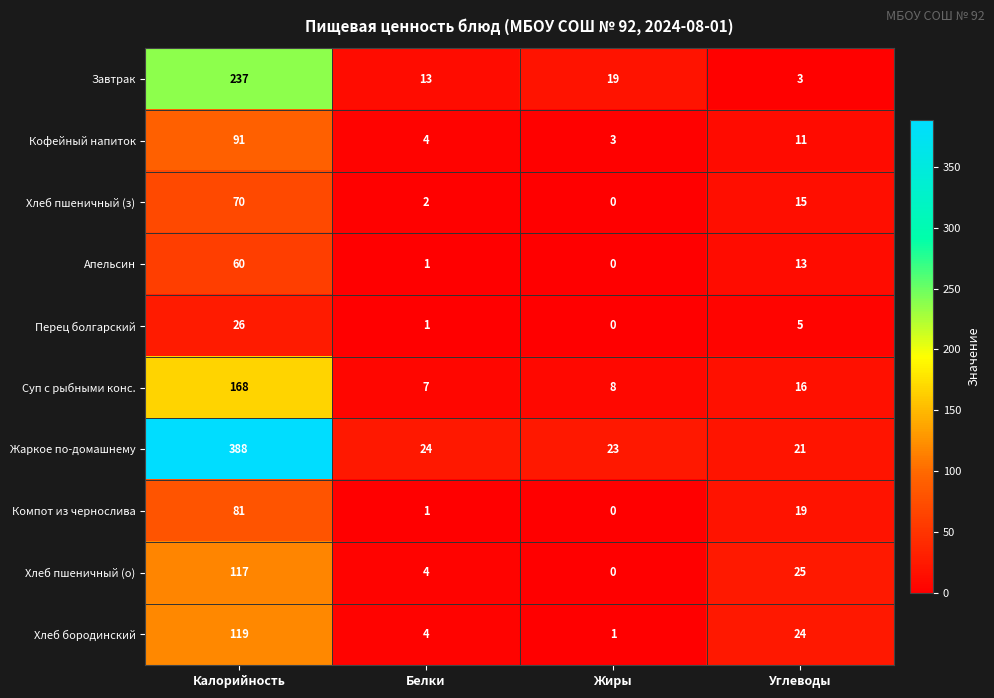

What is the sum of all Суп с рыбными конс. values?

199